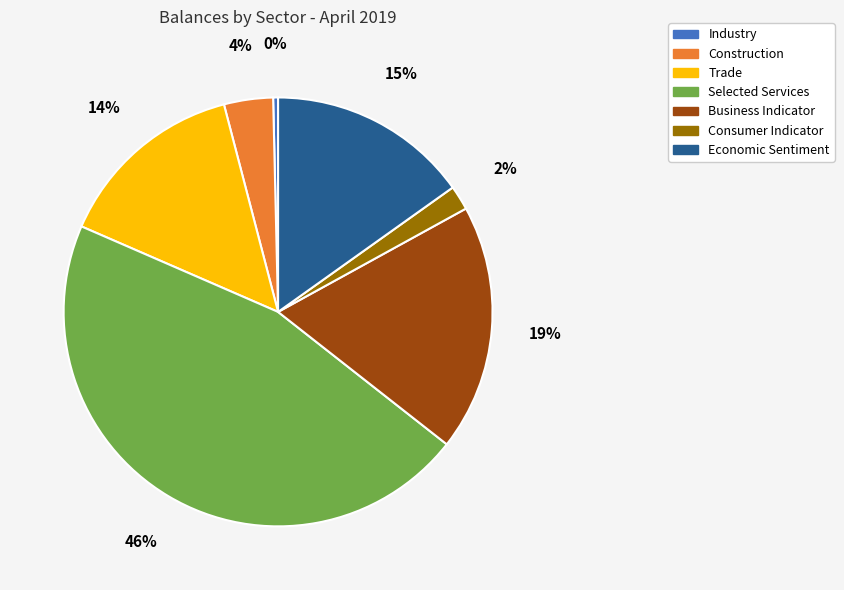

Between Economic Sentiment and Selected Services, which is larger?

Selected Services